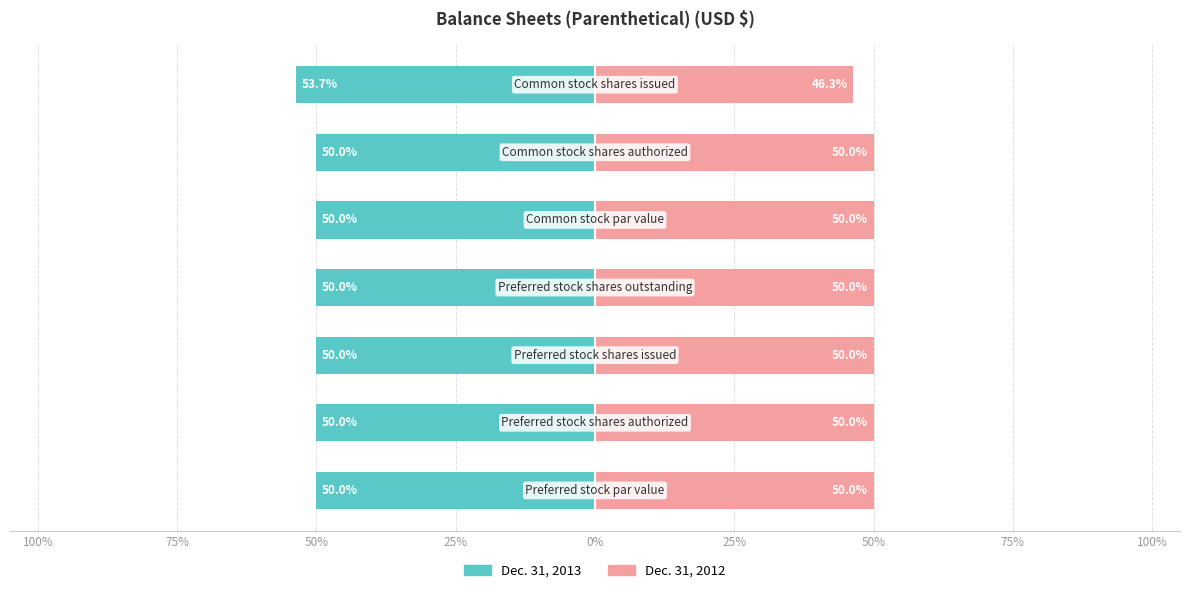

Read the Dec. 31, 2012 value at 25%.

50.0